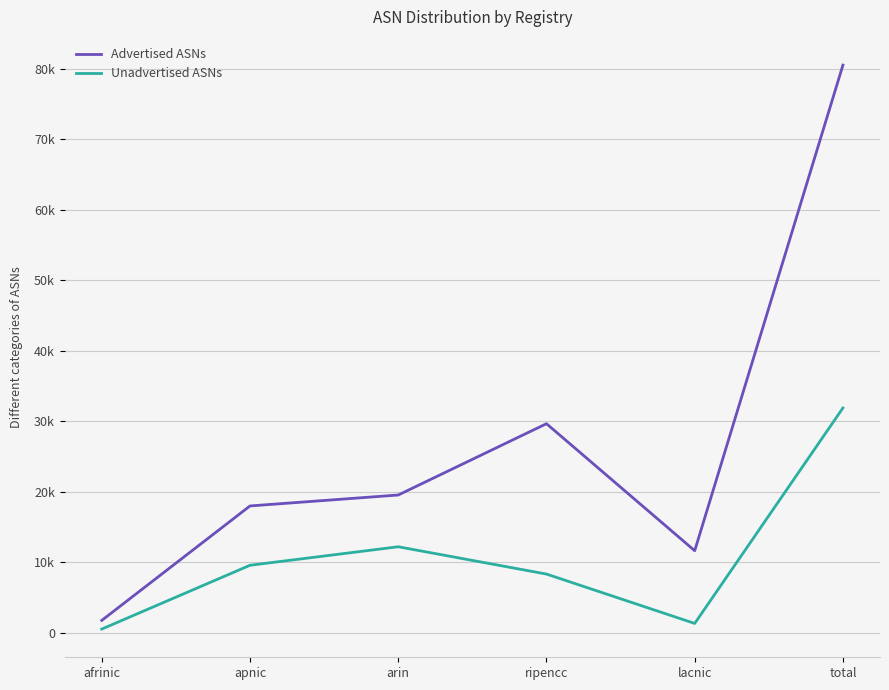

Between ripencc and total, which series saw the biggest shift?

Advertised ASNs